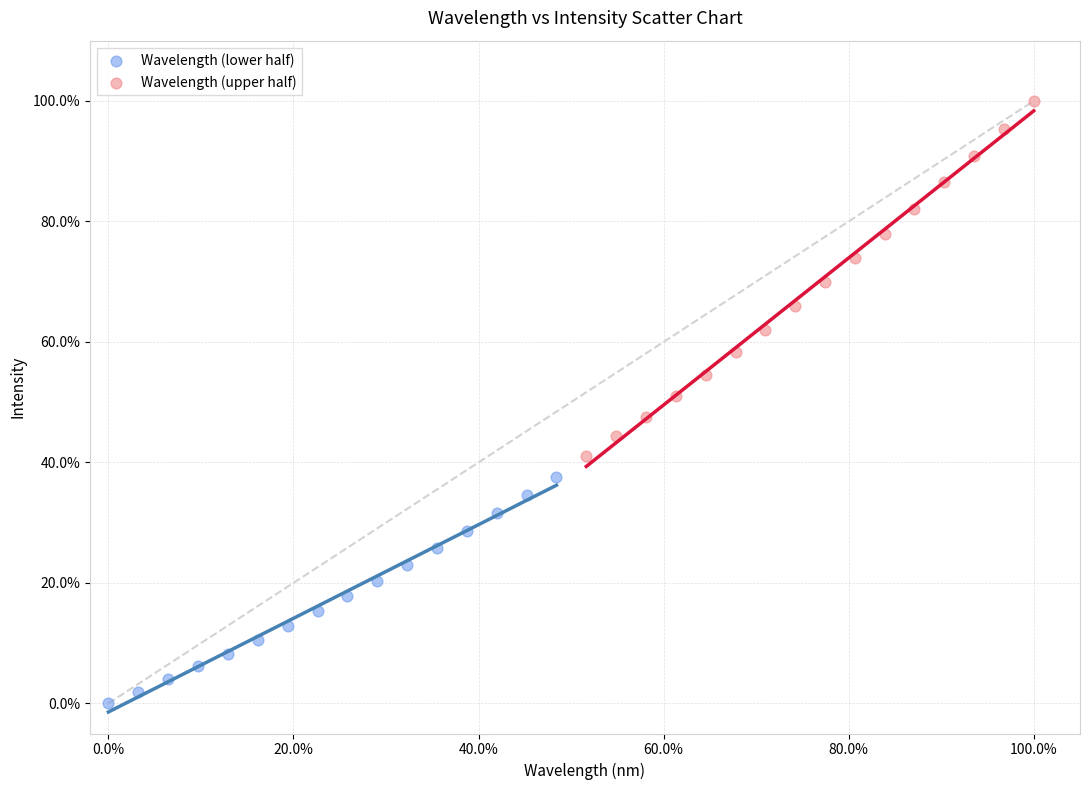

Which series reaches the minimum Y coordinate?

Wavelength (lower half)